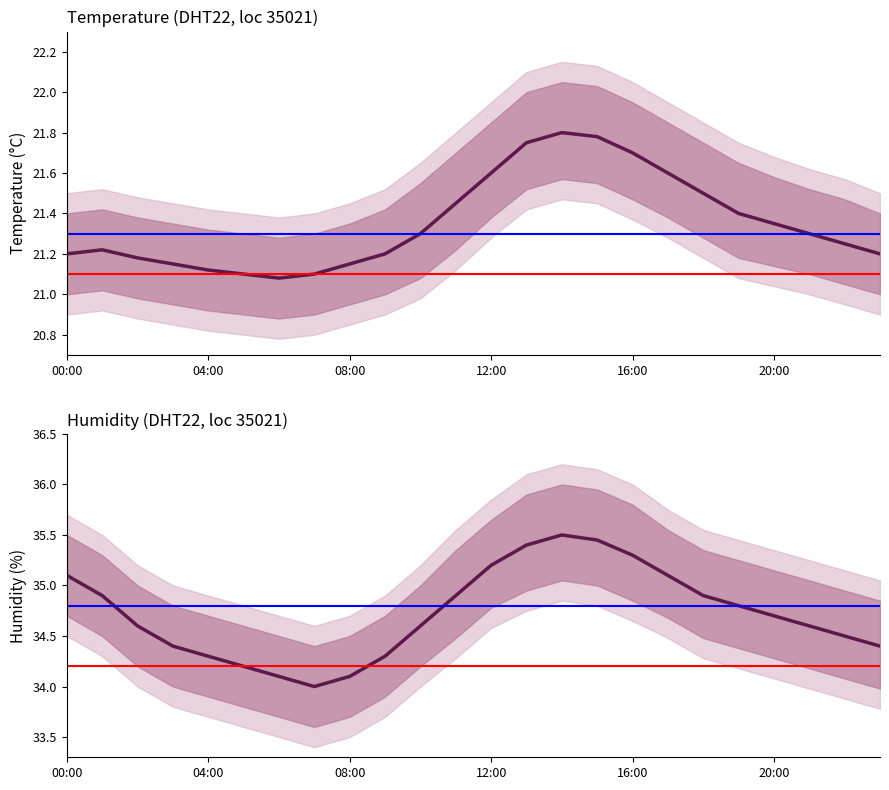

True or false: humidity has a value of 61.1 at 18.

False